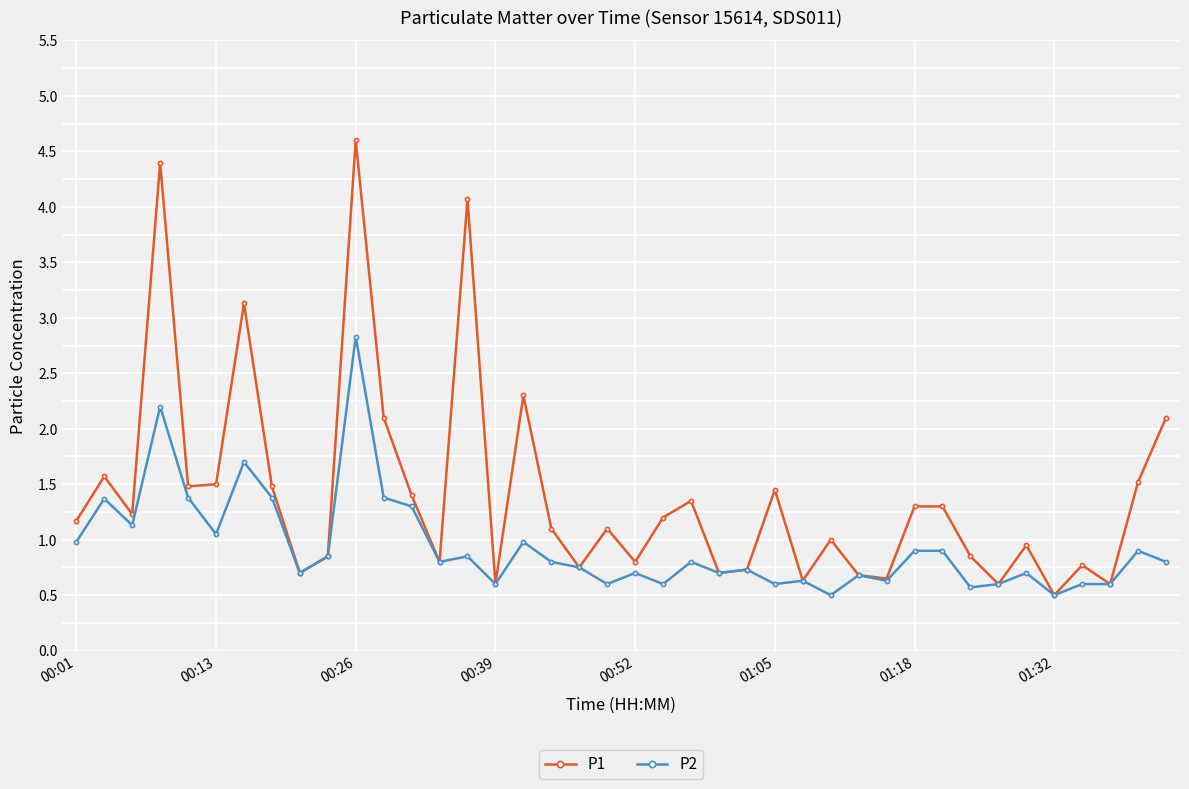

True or false: P2 has more than 0 interior local peaks.

True